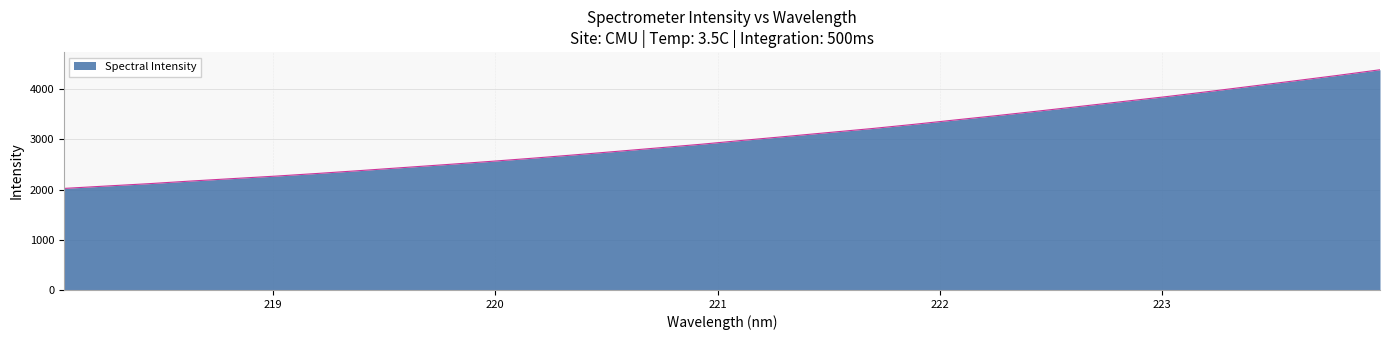

What is the minimum value shown in the chart?

2023.7